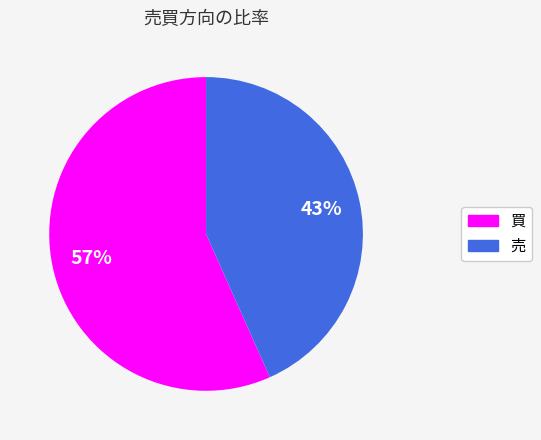

True or false: 売 accounts for 33% of the total.

False